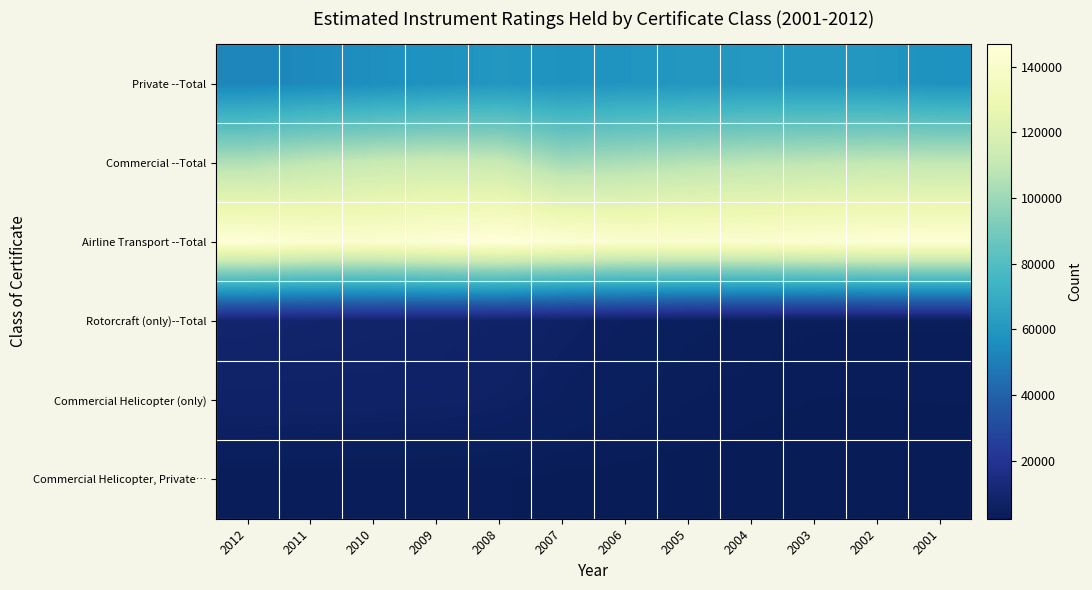

List the series in order of their peak value, lowest first.

Commercial Helicopter, Private…, Commercial Helicopter (only), Rotorcraft (only)--Total, Private --Total, Commercial --Total, Airline Transport --Total